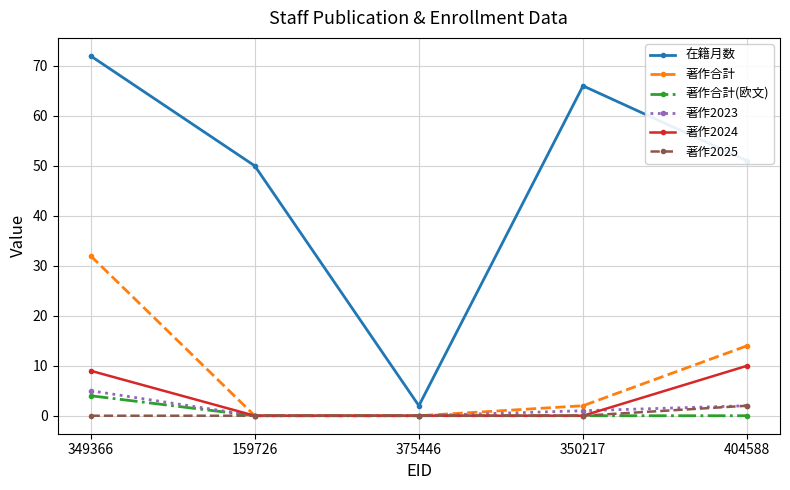

How many series are shown in this chart?

6